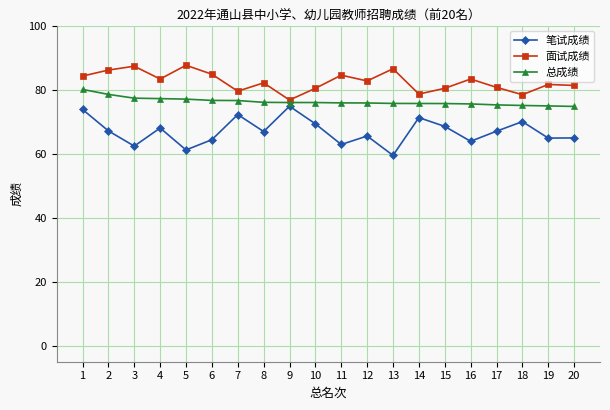

At which category does 面试成绩 reach its first local valley?

4